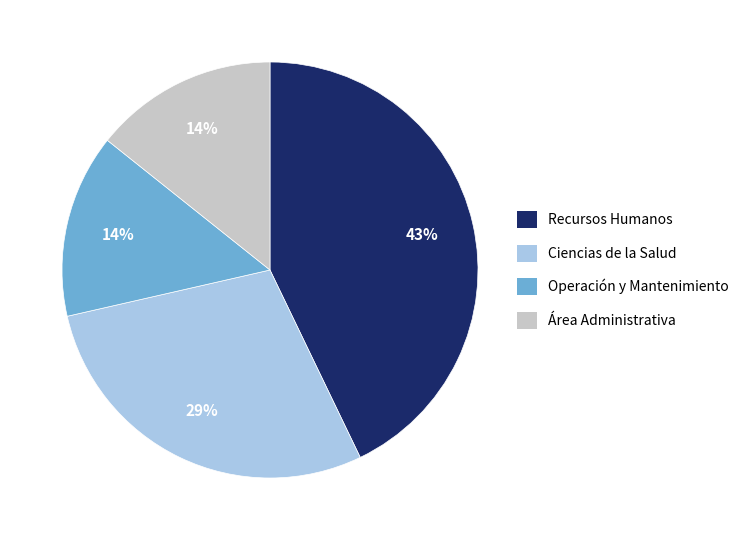

Is the sum of Operación y Mantenimiento and Ciencias de la Salud greater than half?

No